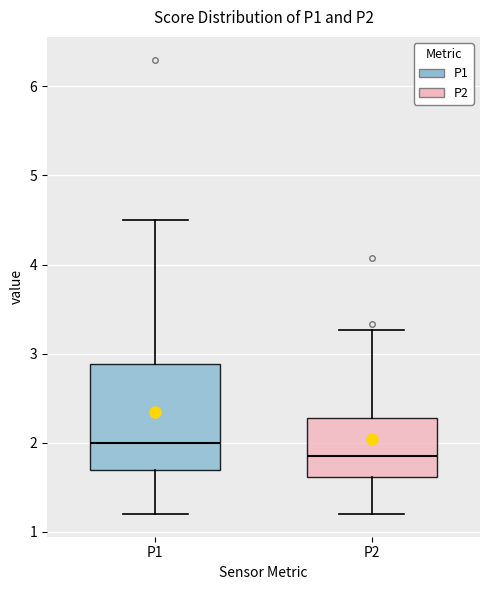

Where is the upper edge of the box for P2 on the y-axis? The values are not printed on the chart, so give them approximately, as read against the axis.

2.3